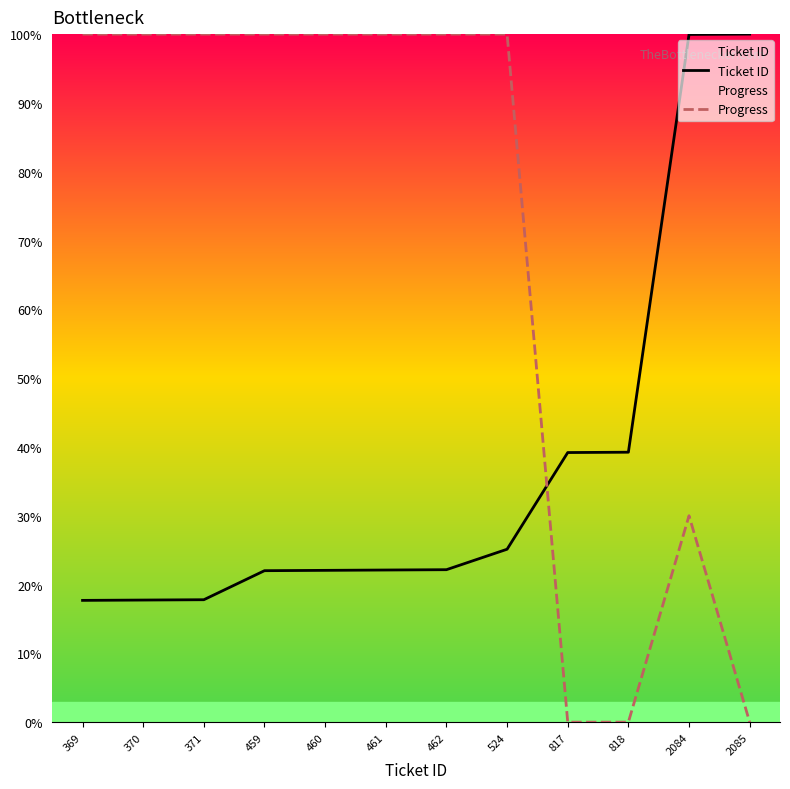

What is the average value of the Progress series?

69.2